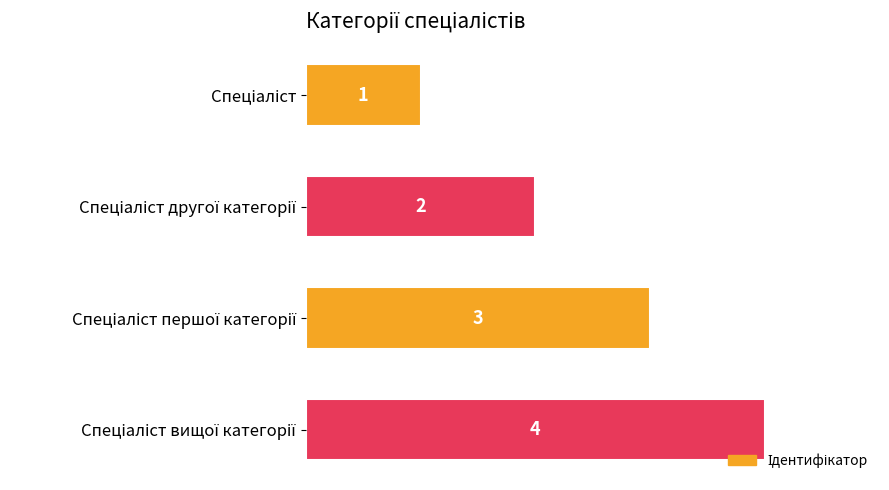

What is the sum of all values?

10